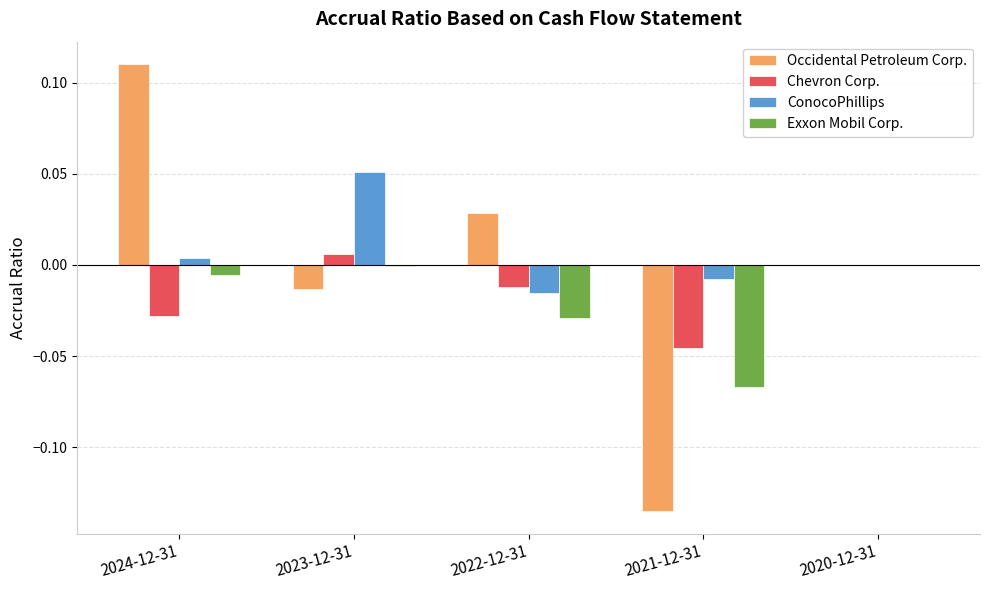

Is the value of ConocoPhillips at 2022-12-31 greater than the value of Exxon Mobil Corp. at 2020-12-31?

No